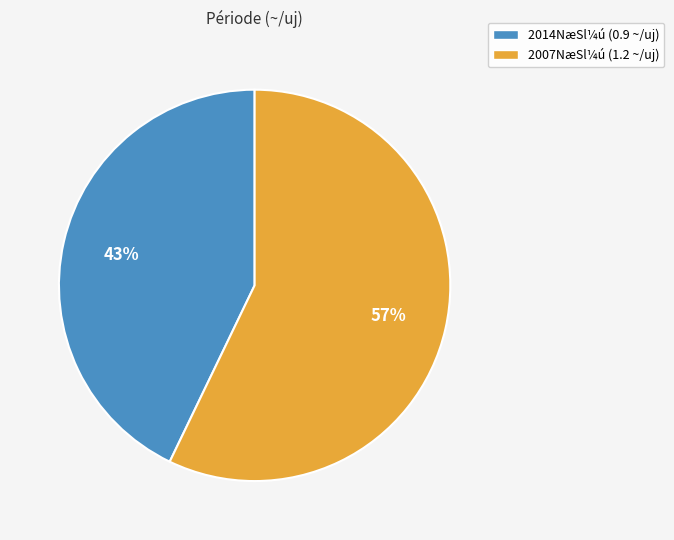

Between 2007NæSl¼ú (1.2 ~/uj) and 2014NæSl¼ú (0.9 ~/uj), which is larger?

2007NæSl¼ú (1.2 ~/uj)